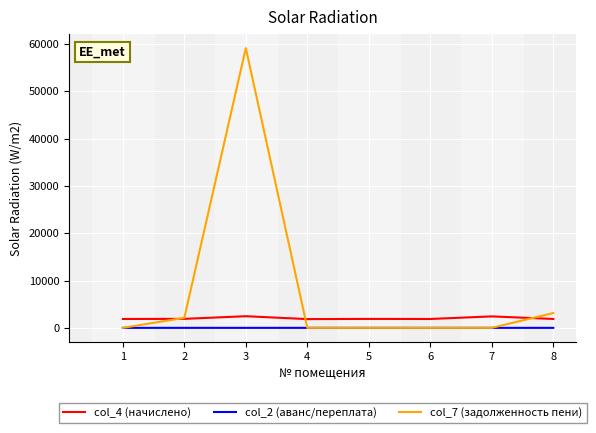

What is the total value across all series at 2?

4016.9